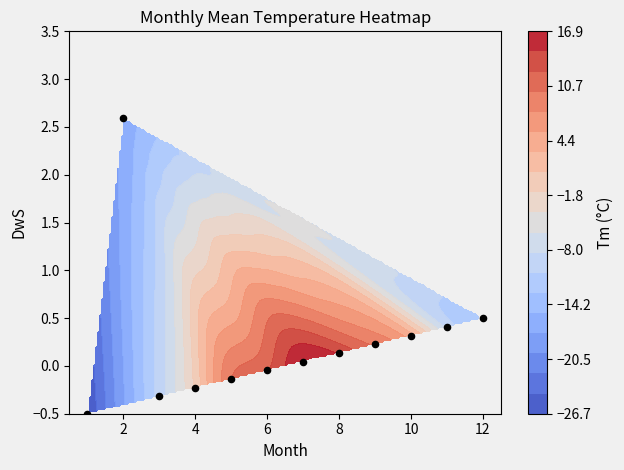

How many data points are less than 0?

5